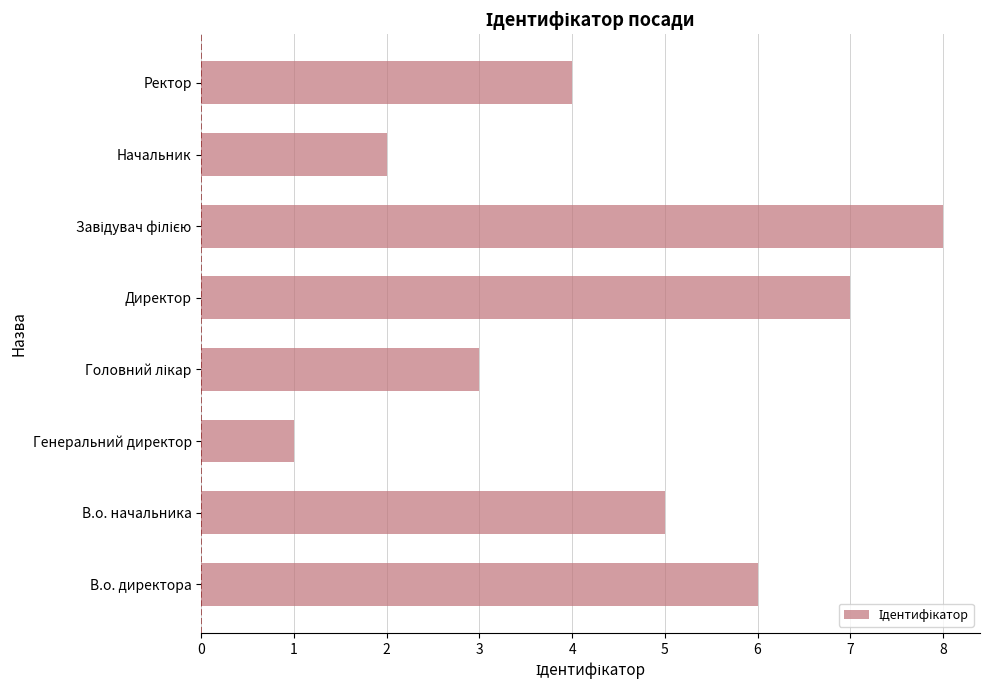

How many data points are less than 5?

4